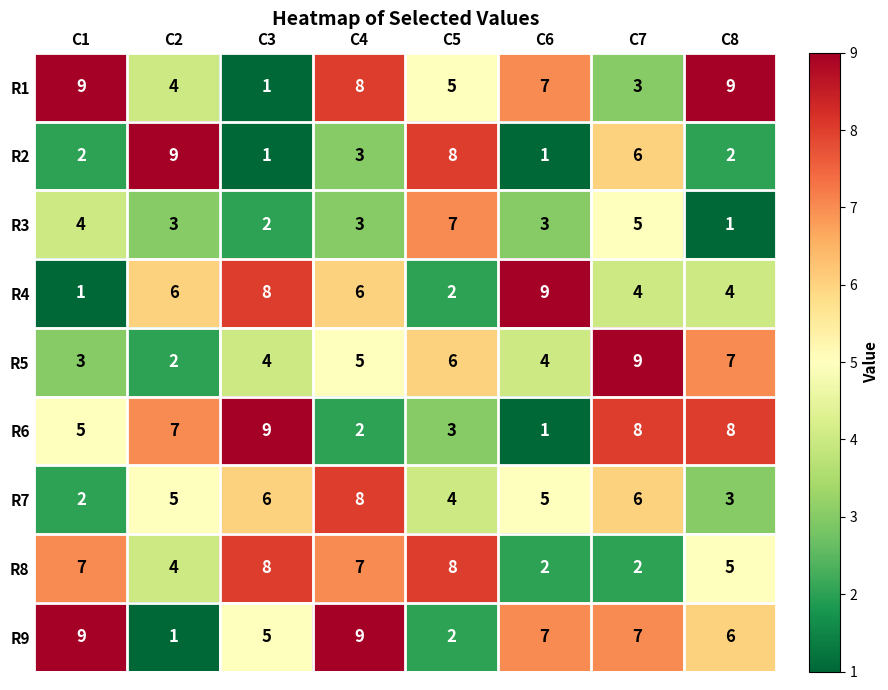

Which category has the lowest value in the R3 series?

C8